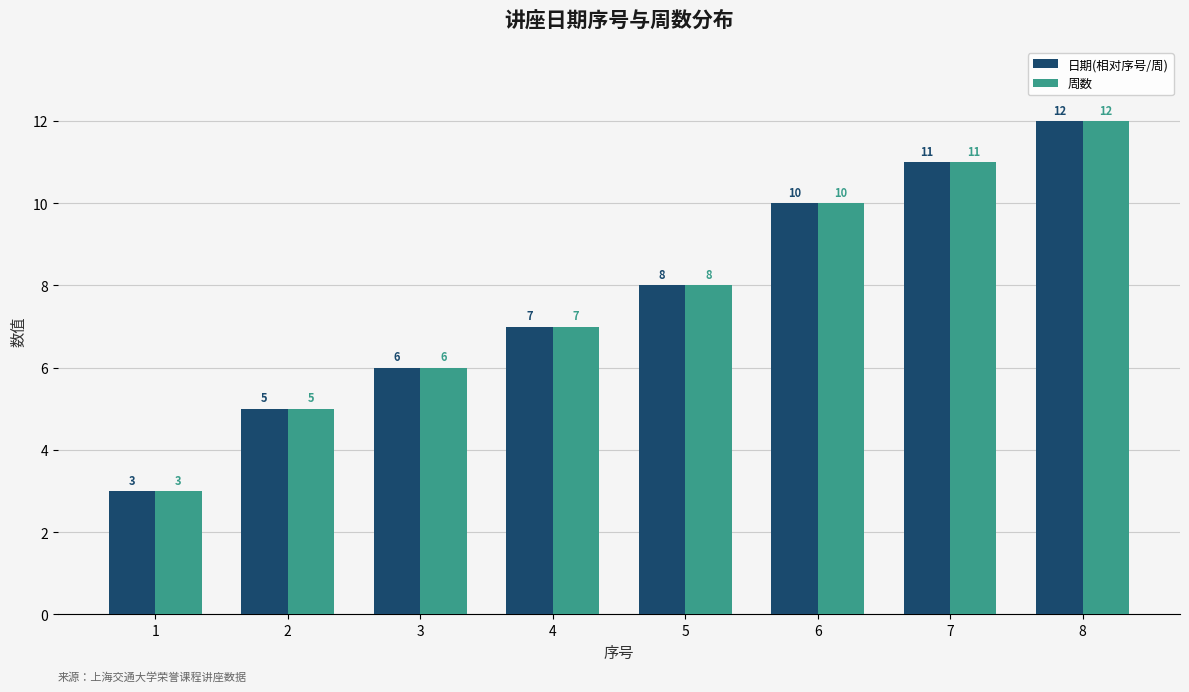

Is it true that 日期(相对序号/周) equals 8 at 5?

True